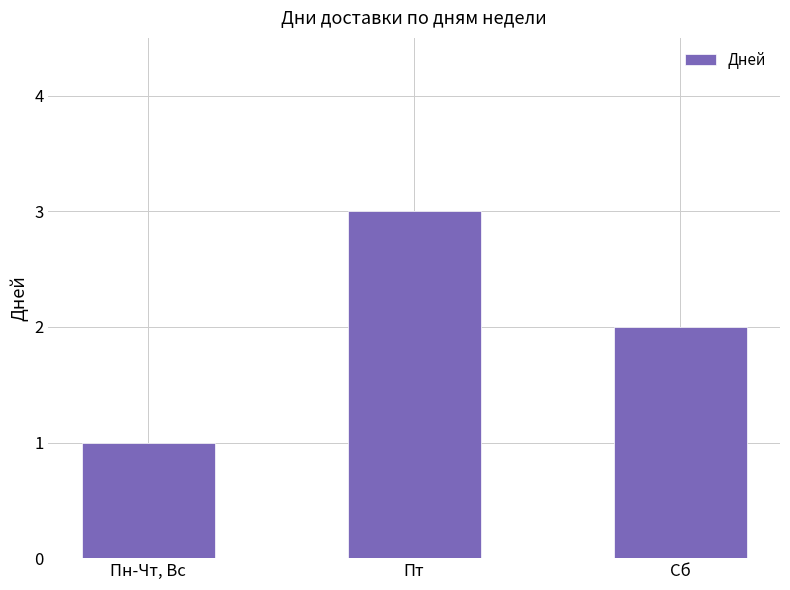

True or false: the data shows 2 at Сб.

True